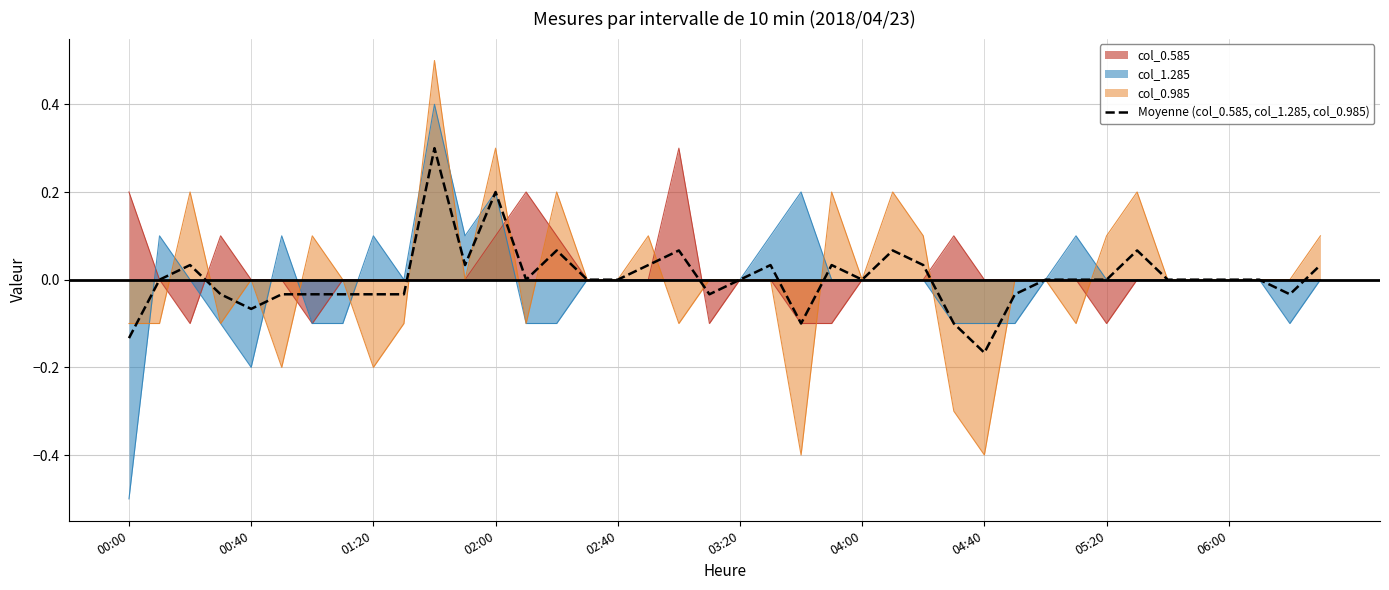

Reading left to right, extract all data points from this chart.

-0.1	0.0	0.0	-0.0	-0.1	-0.0	-0.0	-0.0	-0.0	-0.0	0.3	0.0	0.2	0.0	0.1	0.0	0.0	0.0	0.1	-0.0	0.0	0.0	-0.1	0.0	0.0	0.1	0.0	-0.1	-0.2	-0.0	0.0	0.0	0.0	0.1	0.0	0.0	0.0	0.0	-0.0	0.0